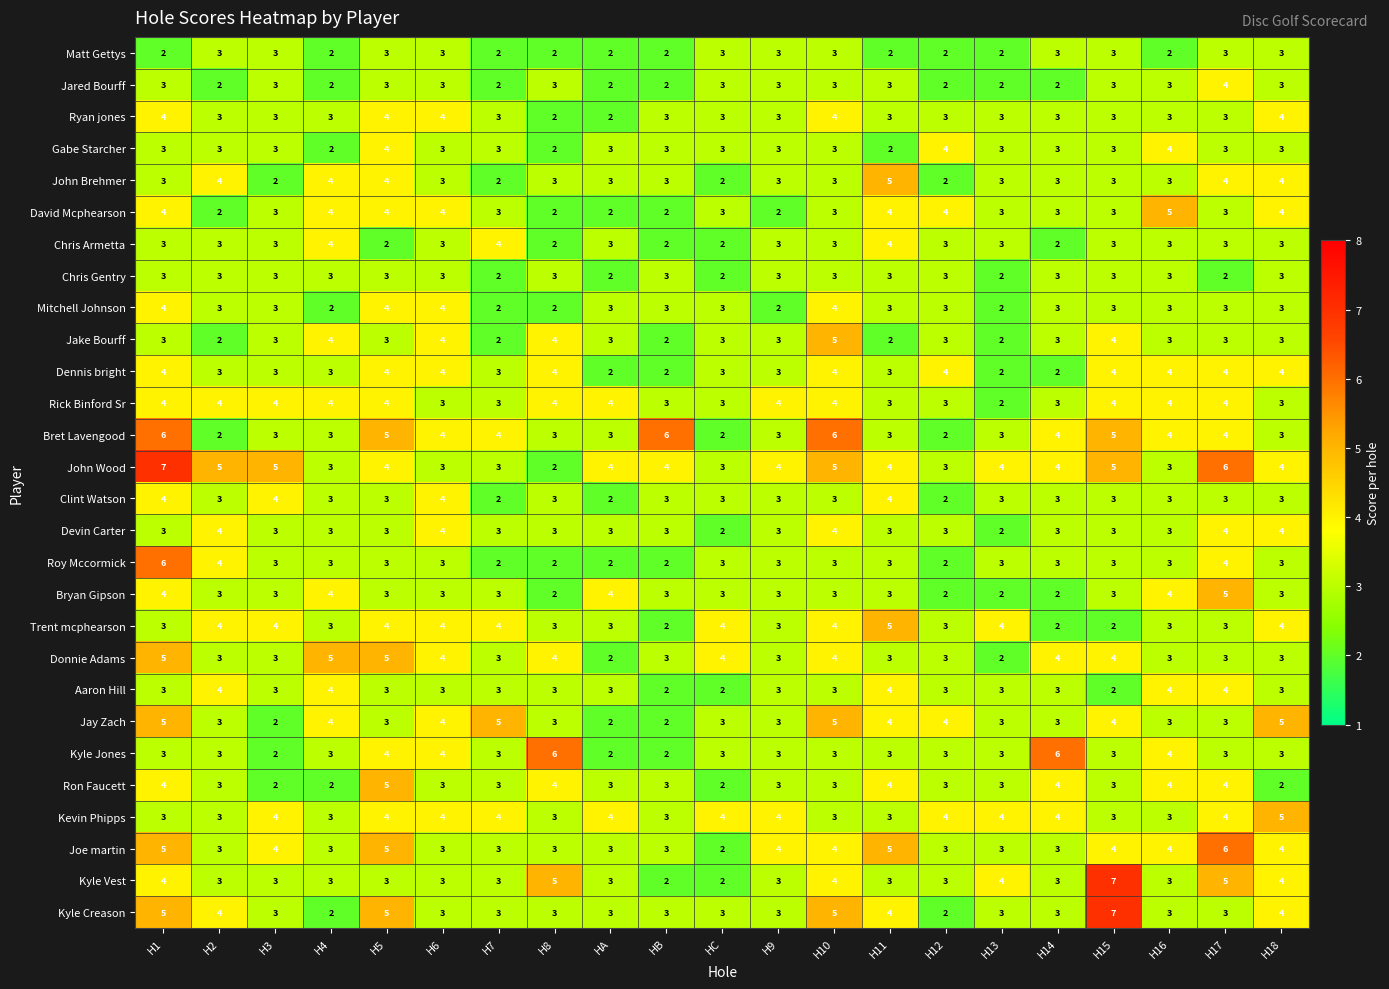

The value of Devin Carter at HA is 1. True or false?

False